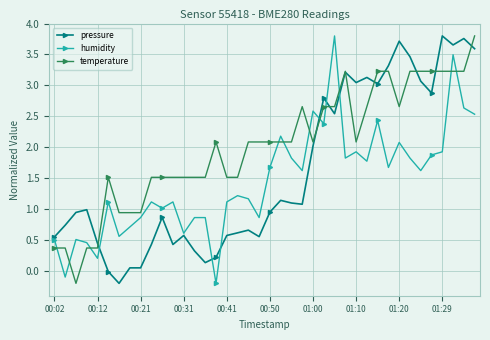

What is the value of the temperature point at the 3rd from the left?

-0.2